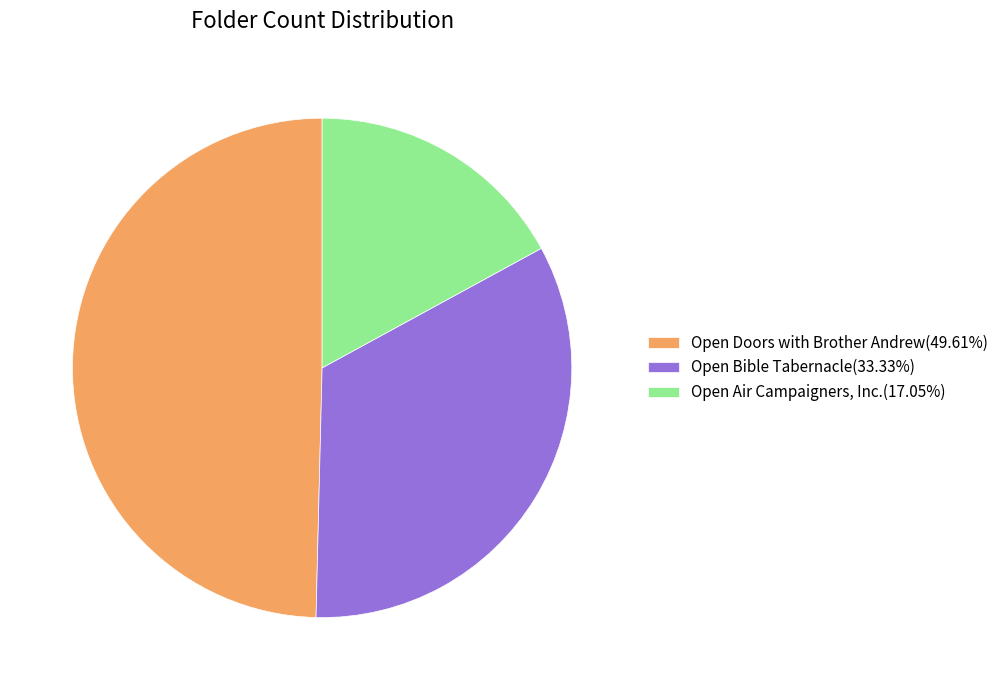

How many segments does this pie chart have?

3